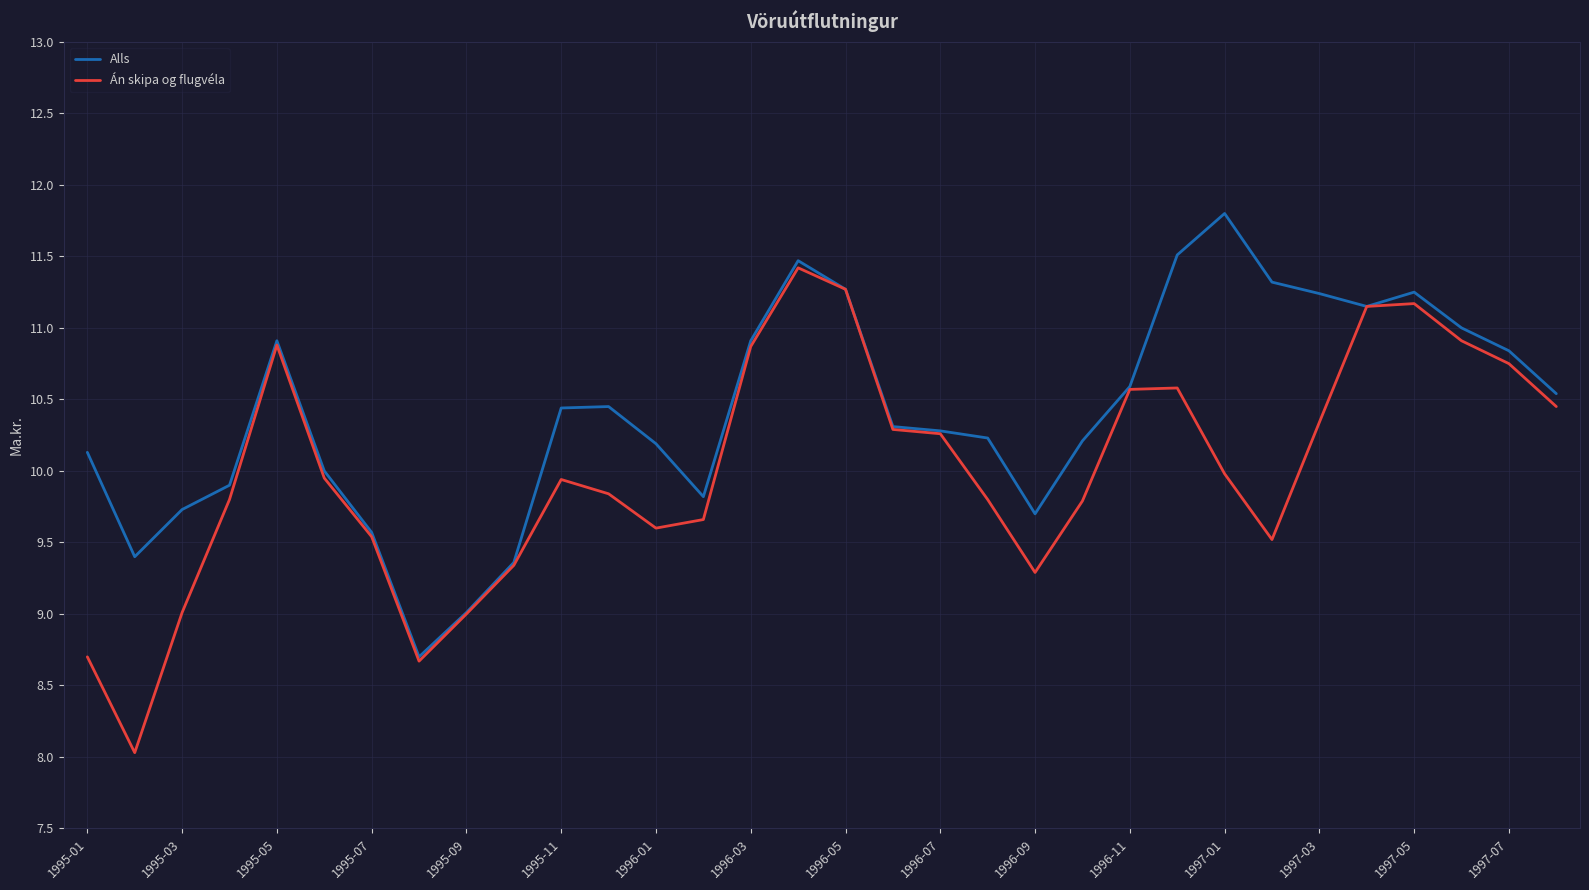

What is the maximum value shown in the chart?

11.8